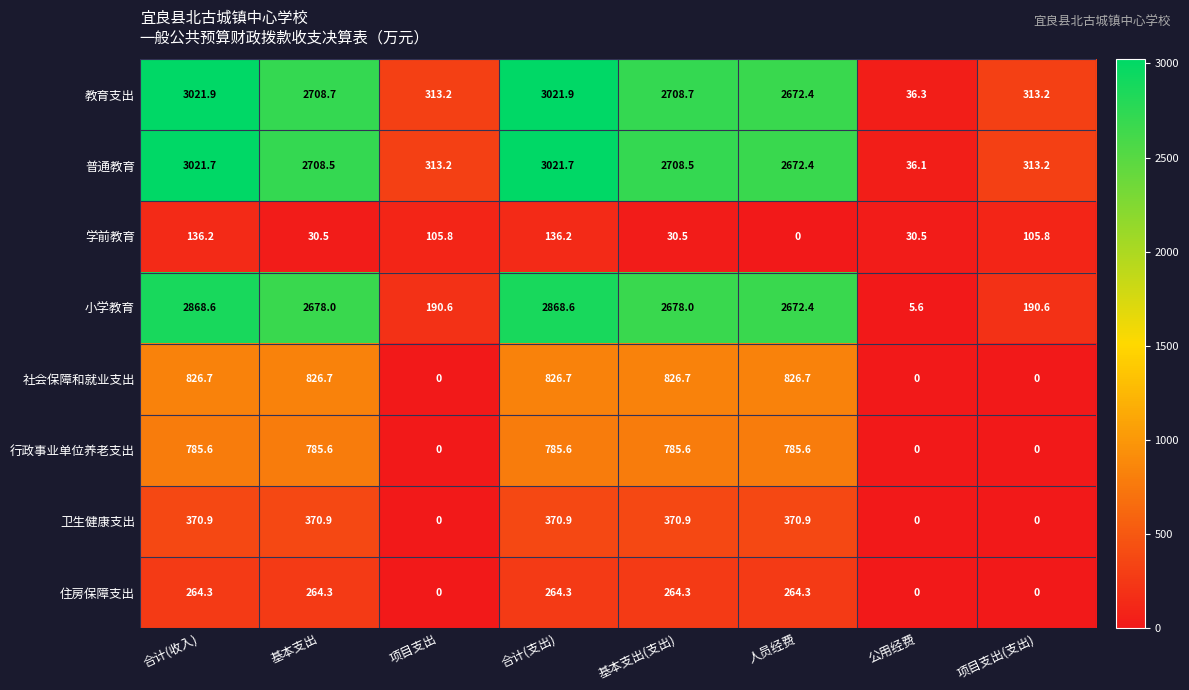

How many data points does each series have?

8